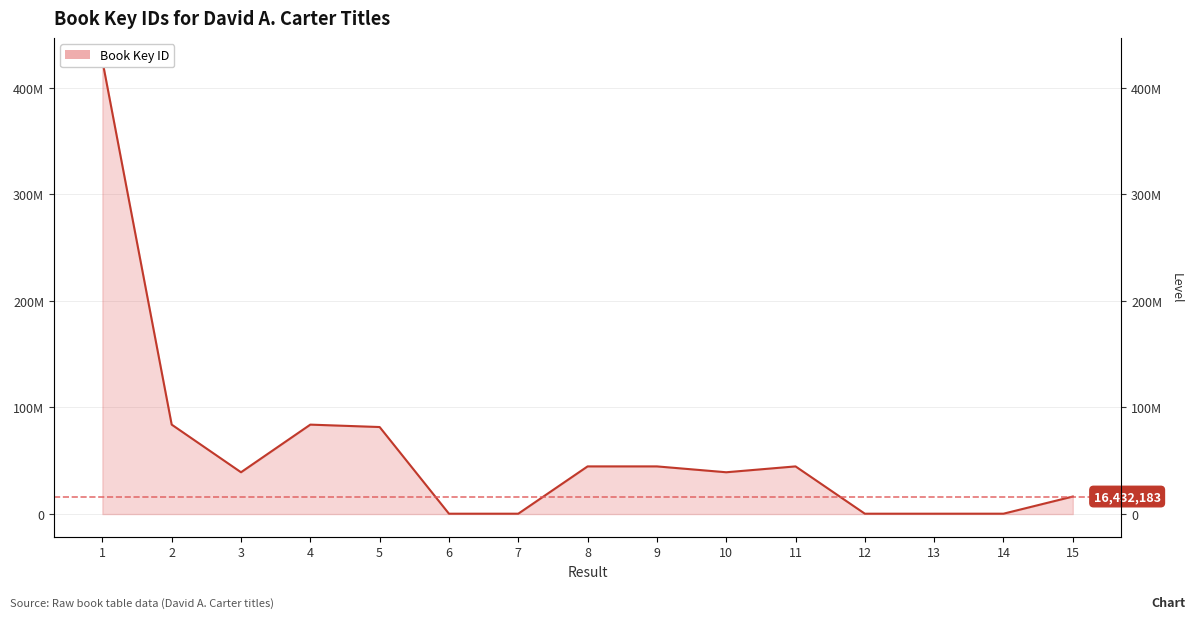

List the labels in order of value, smallest first.

13, 12, 6, 7, 14, 15, 10, 3, 8, 11, 9, 5, 4, 2, 1